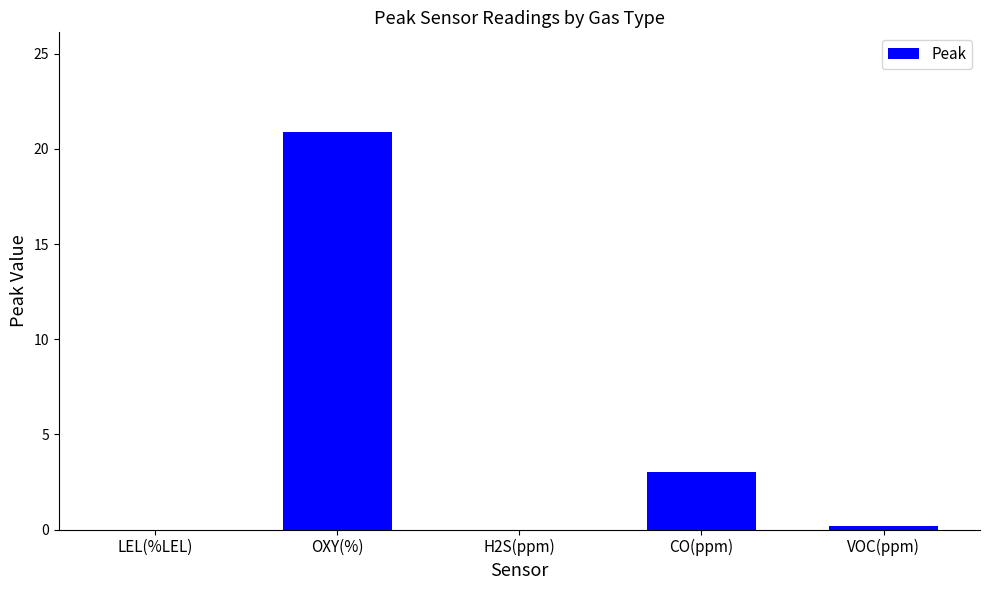

Reading left to right, extract all data points from this chart.

0.0	20.9	0.0	3.0	0.2